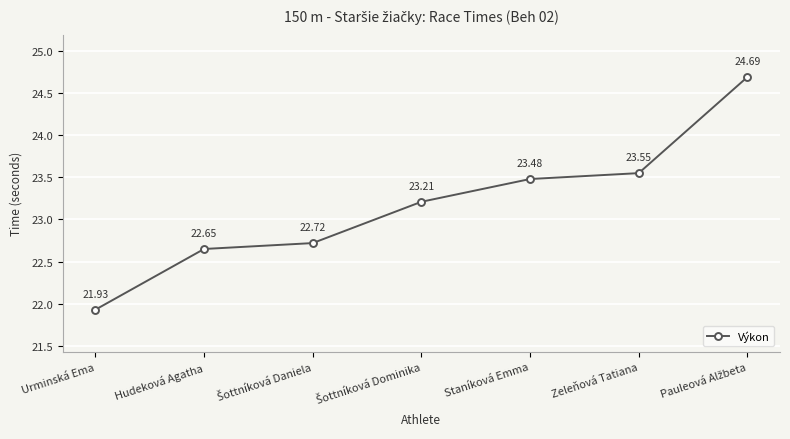

At which category does the chart reach its minimum across all series?

Urminská Ema